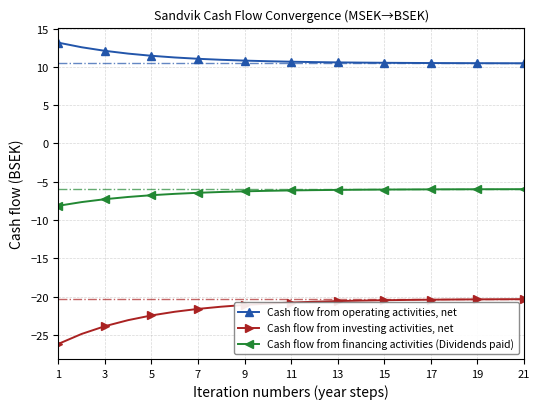

Which series has the largest total across all categories?

Cash flow from operating activities, net